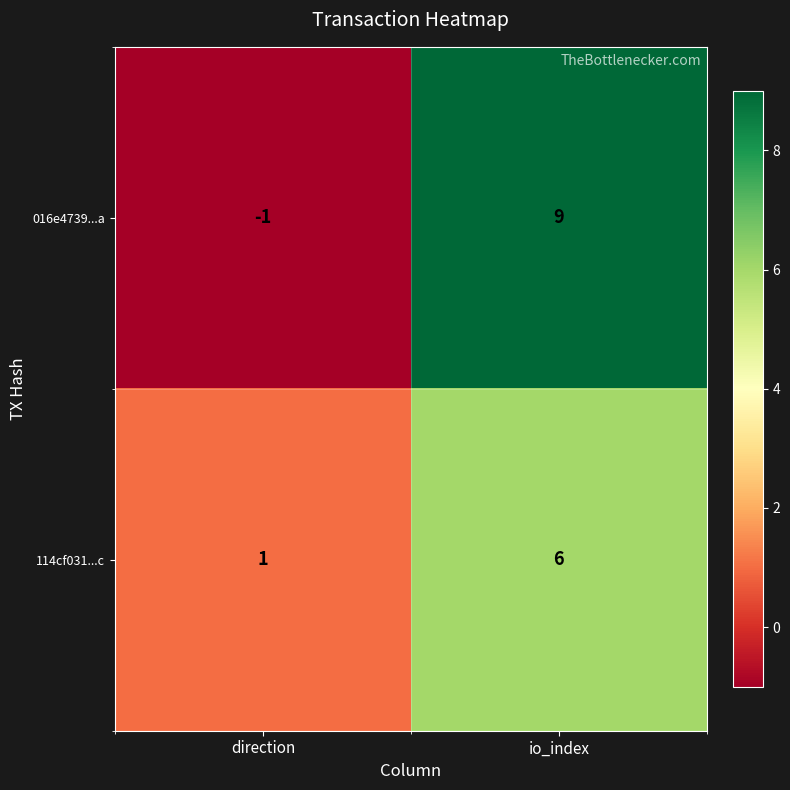

At which category does the chart reach its peak across all series?

io_index